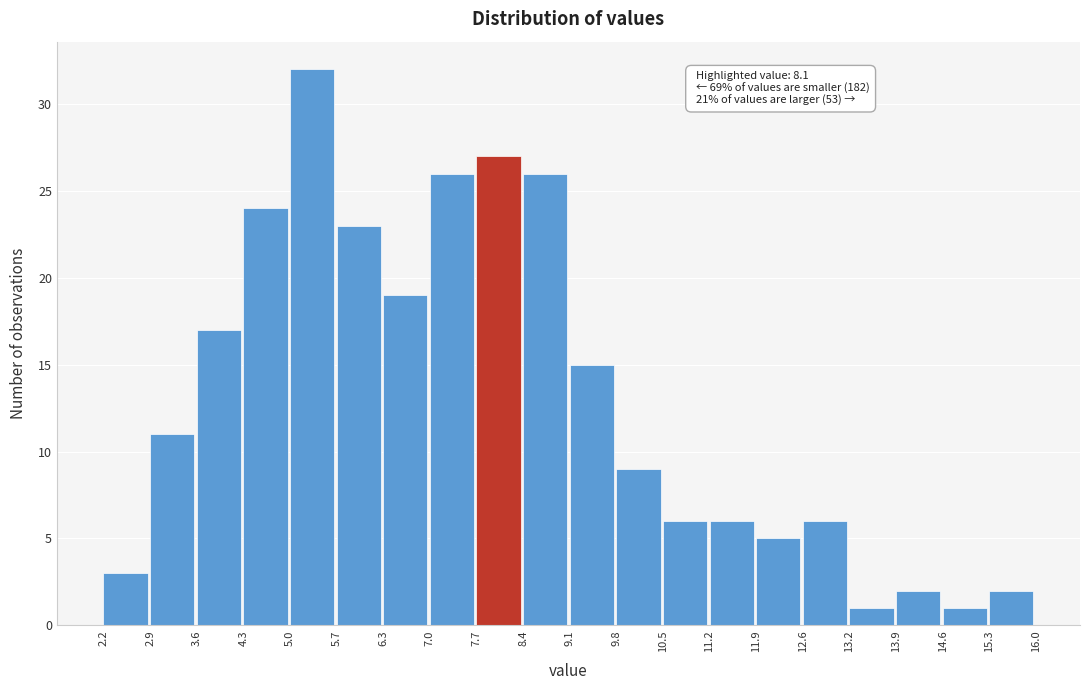

Over which range of the x-axis is the bar tallest?

5.0 to 5.7